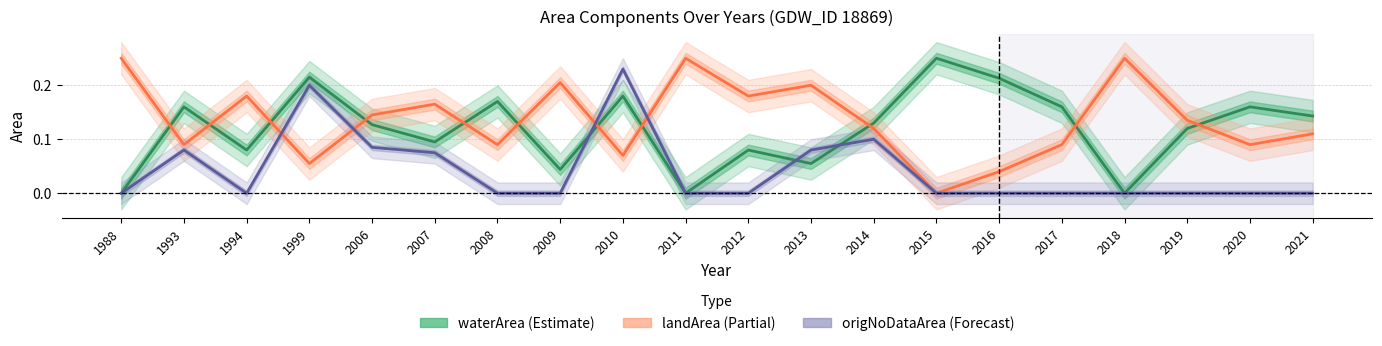

True or false: origNoDataArea and landArea cross at least once.

True